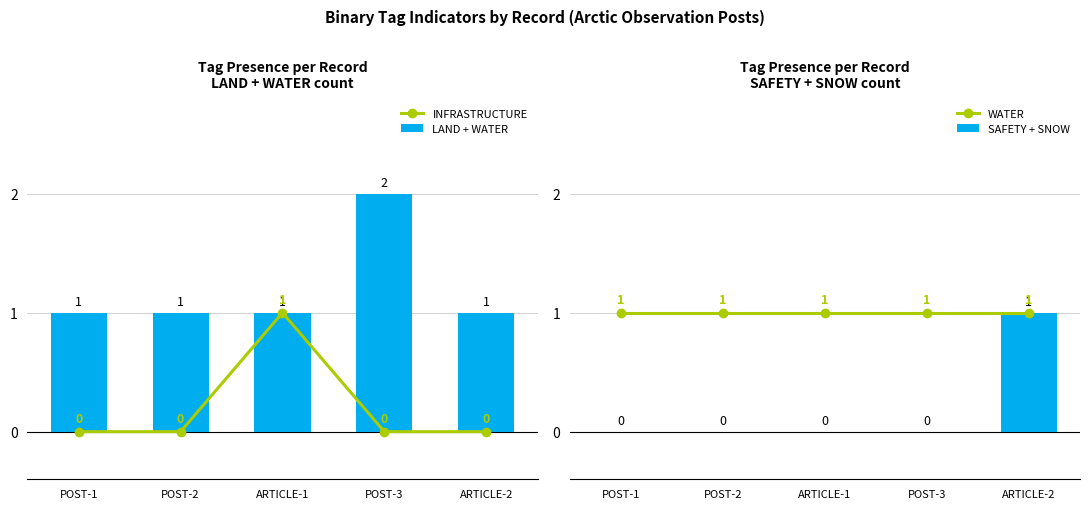

How many series are shown in this chart?

4